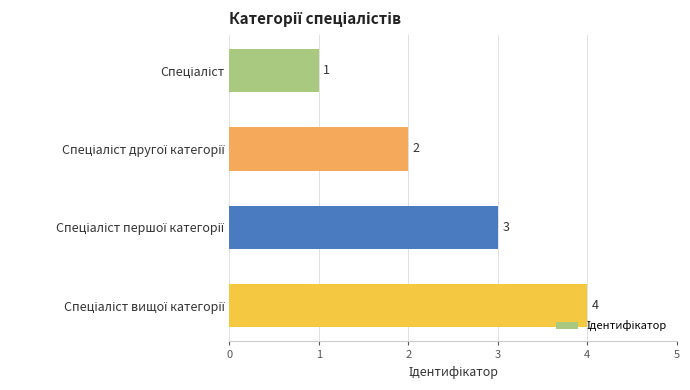

What is the sum of all values?

10